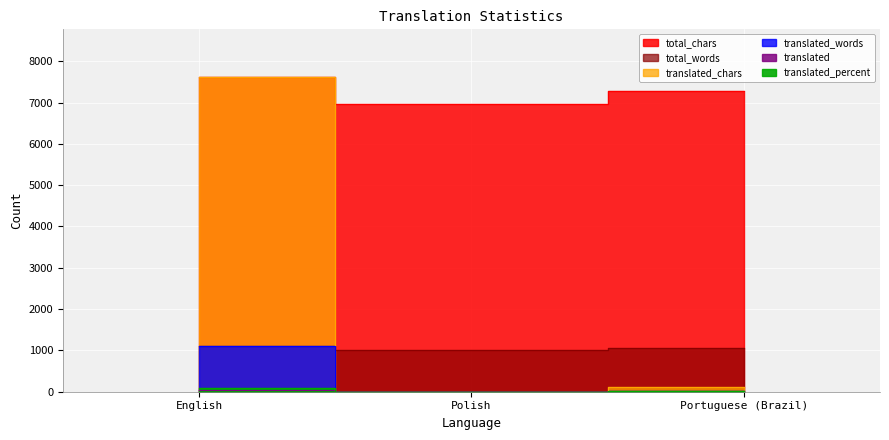

What is the difference between the translated_words values at Portuguese (Brazil) and English?

1090.0